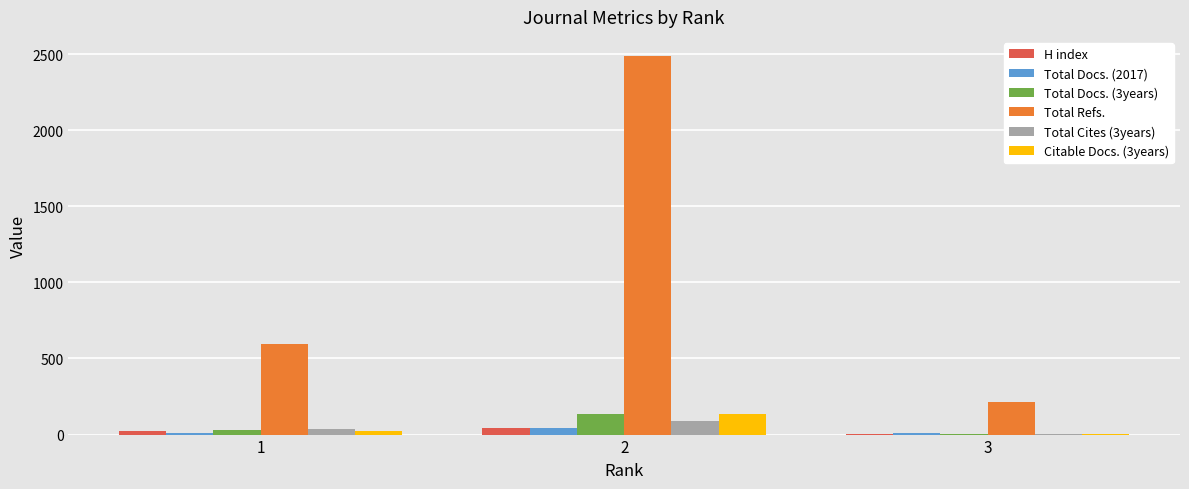

Between 1 and 3, which series saw the biggest shift?

Total Refs.